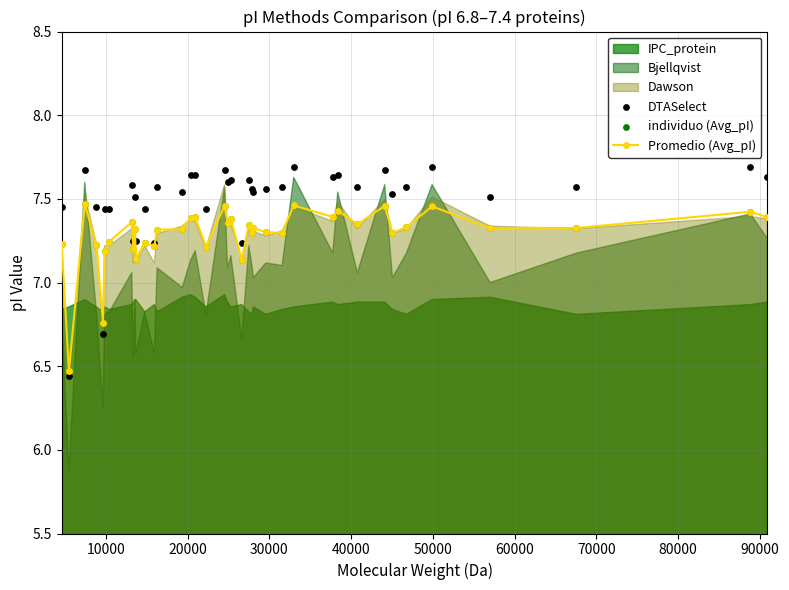

Which series reaches the maximum Y coordinate?

DTASelect